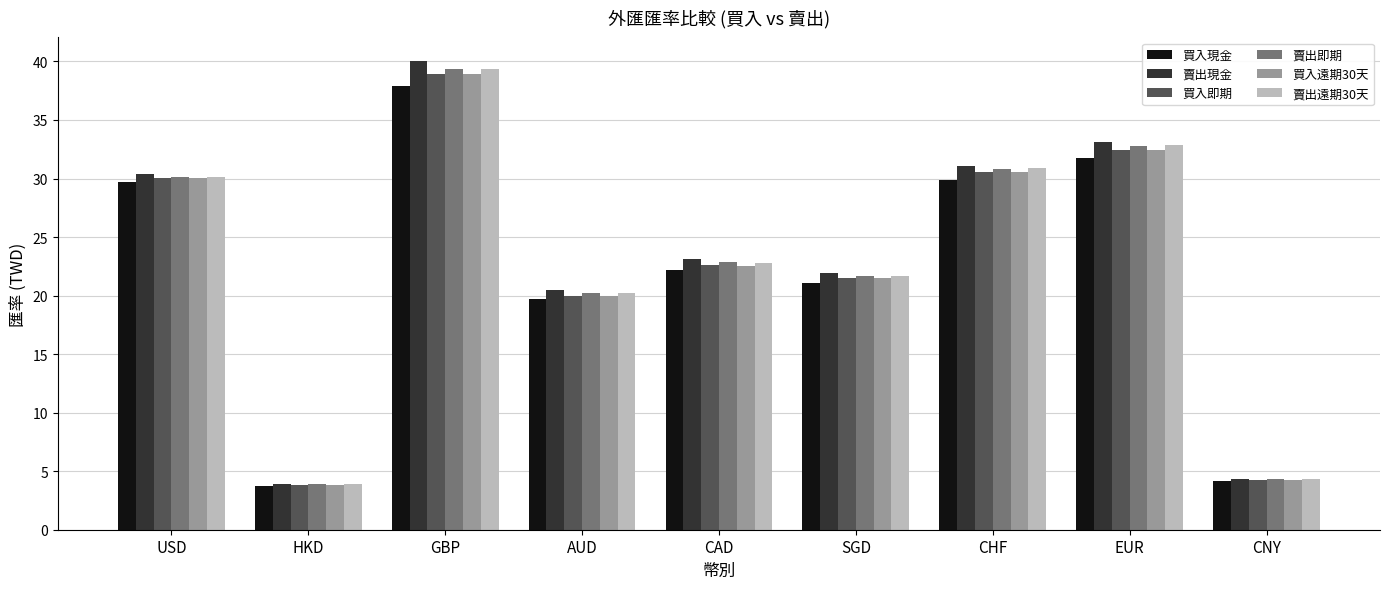

At how many categories does at least one series exceed 30?

4